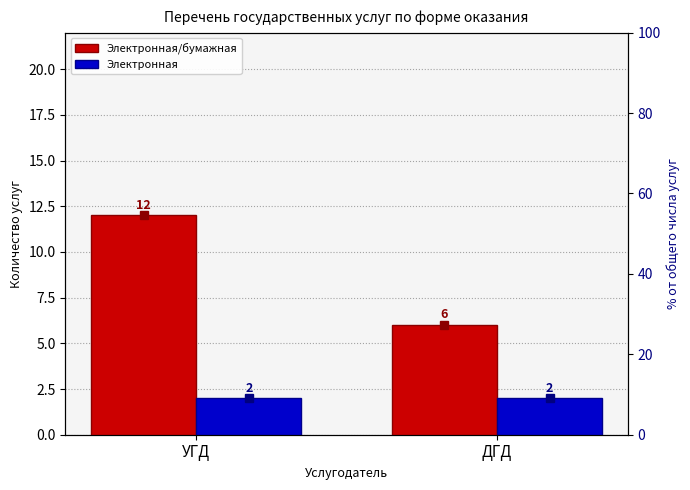

What is the minimum value shown in the chart?

2